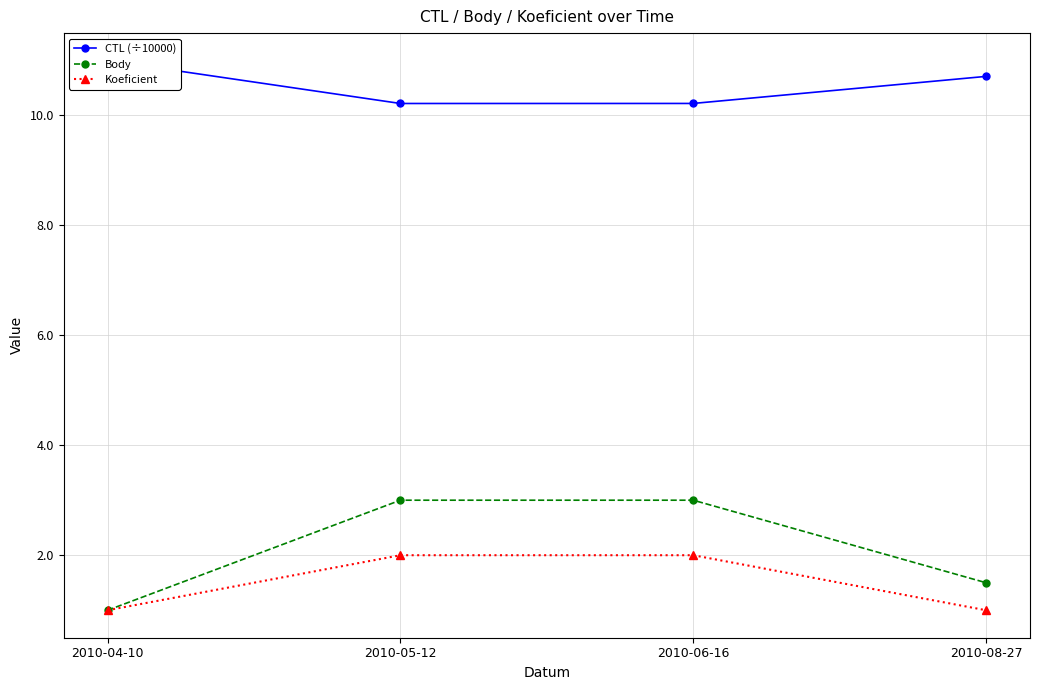

What position from the left is 2010-08-27?

4